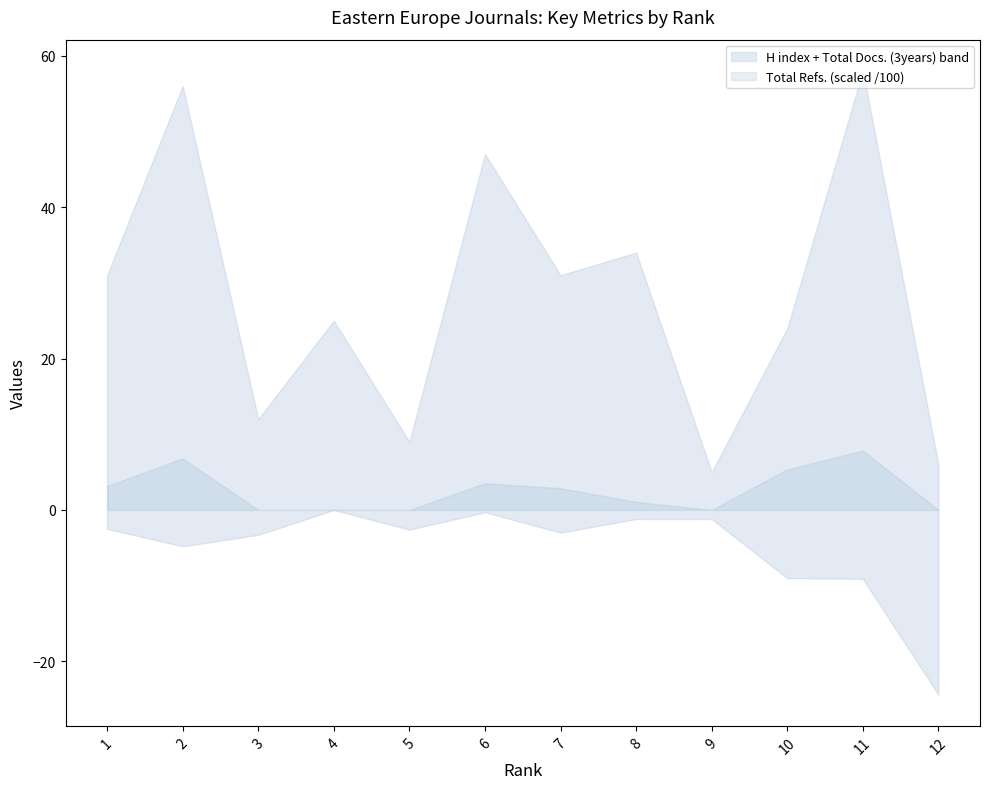

How many interior local peaks does the H index series have?

5